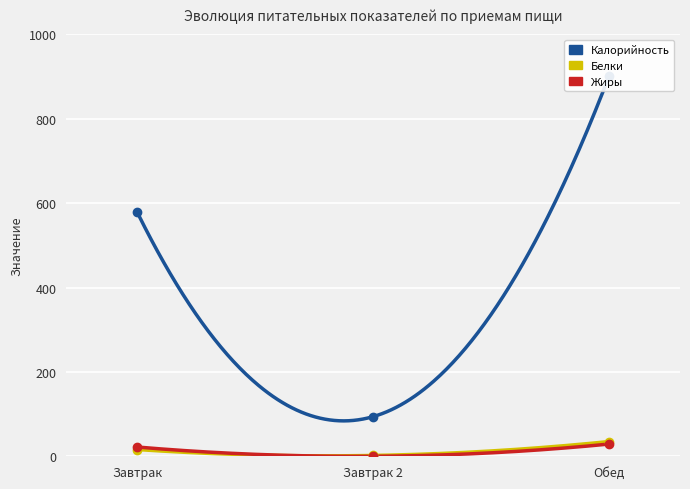

Which has a higher value, Обед or Завтрак 2?

Обед